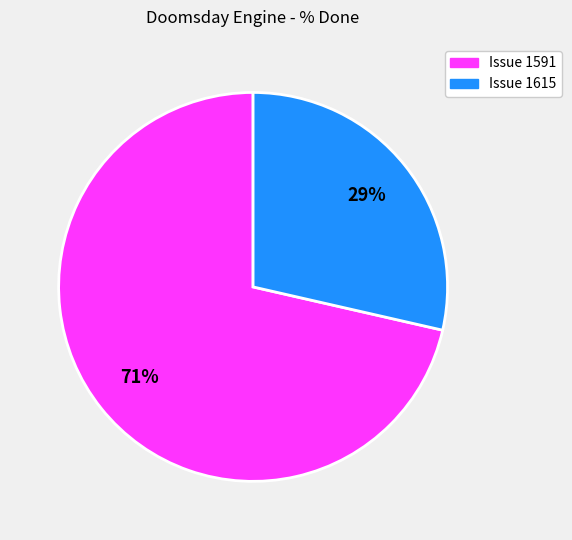

Is there a majority slice in this chart?

Yes